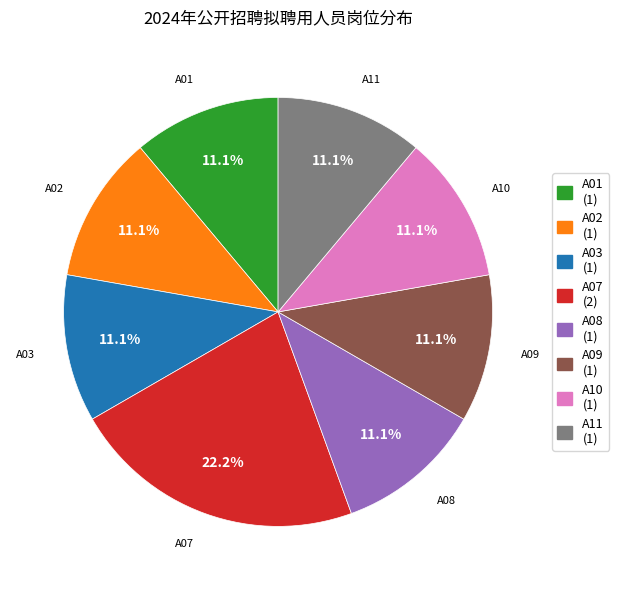

How many segments does this pie chart have?

8